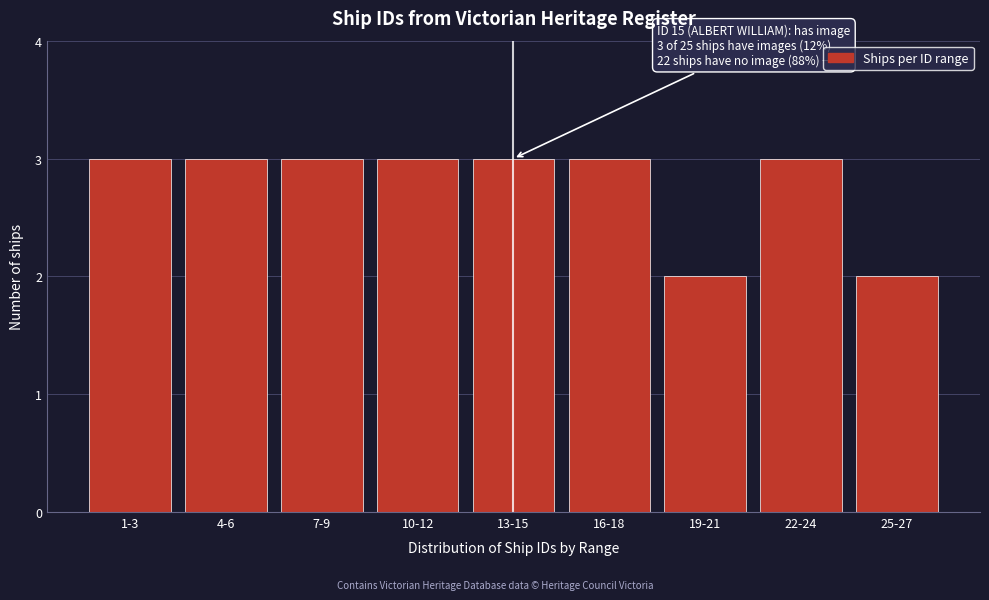

Reading left to right, extract all data points from this chart.

1-3=3	4-6=3	7-9=3	10-12=3	13-15=3	16-18=3	19-21=2	22-24=3	25-27=2